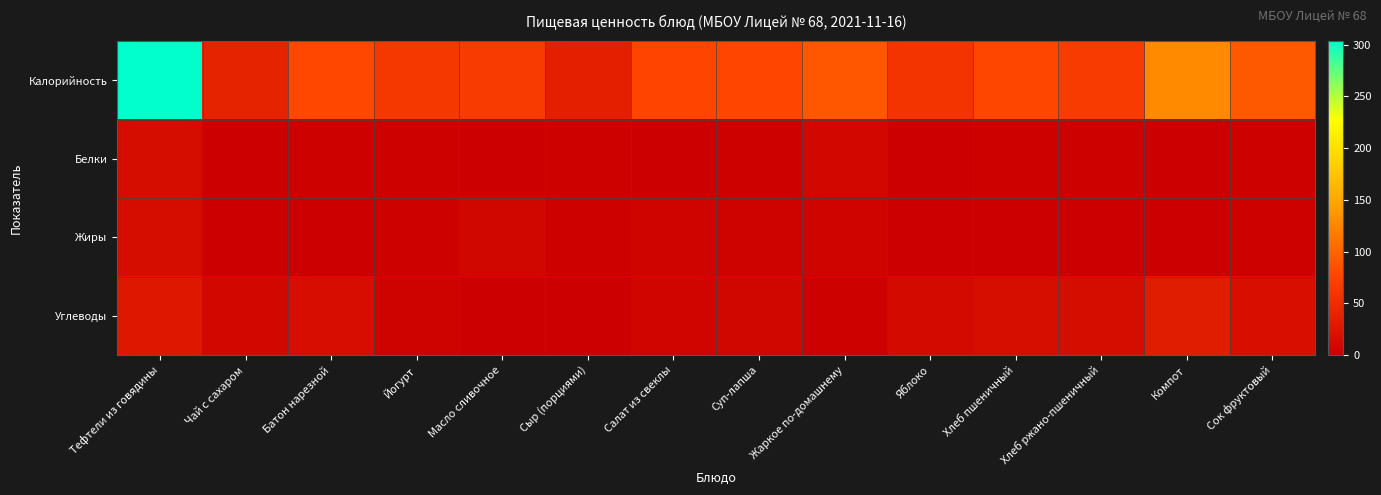

Reading left to right, what are all the values shown in this chart?

Калорийность: Тефтели из говядины=303.4	Чай с сахаром=39.9	Батон нарезной=78.6	Йогурт=62.0	Масло сливочное=66.1	Сыр (порциями)=35.0	Салат из свеклы=76.4	Суп-лапша=77.5	Жаркое по-домашнему=90.2	Яблоко=58.8	Хлеб пшеничный=78.0	Хлеб ржано-пшеничный=66.0	Компот=128.6	Сок фруктовый=92.0
Белки: Тефтели из говядины=14.6	Чай с сахаром=0.0	Батон нарезной=2.2	Йогурт=3.2	Масло сливочное=0.1	Сыр (порциями)=2.6	Салат из свеклы=1.1	Суп-лапша=1.6	Жаркое по-домашнему=9.2	Яблоко=0.5	Хлеб пшеничный=2.4	Хлеб ржано-пшеничный=2.4	Компот=0.4	Сок фруктовый=2.0
Жиры: Тефтели из говядины=14.9	Чай с сахаром=0.0	Батон нарезной=0.9	Йогурт=3.2	Масло сливочное=7.2	Сыр (порциями)=2.7	Салат из свеклы=5.1	Суп-лапша=4.6	Жаркое по-домашнему=5.0	Яблоко=0.5	Хлеб пшеничный=0.3	Хлеб ржано-пшеничный=0.3	Компот=0.1	Сок фруктовый=2.7
Углеводы: Тефтели из говядины=27.8	Чай с сахаром=10.0	Батон нарезной=15.4	Йогурт=4.5	Масло сливочное=0.1	Сыр (порциями)=0.0	Салат из свеклы=6.6	Суп-лапша=7.3	Жаркое по-домашнему=2.0	Яблоко=12.2	Хлеб пшеничный=16.5	Хлеб ржано-пшеничный=13.8	Компот=32.9	Сок фруктовый=16.7